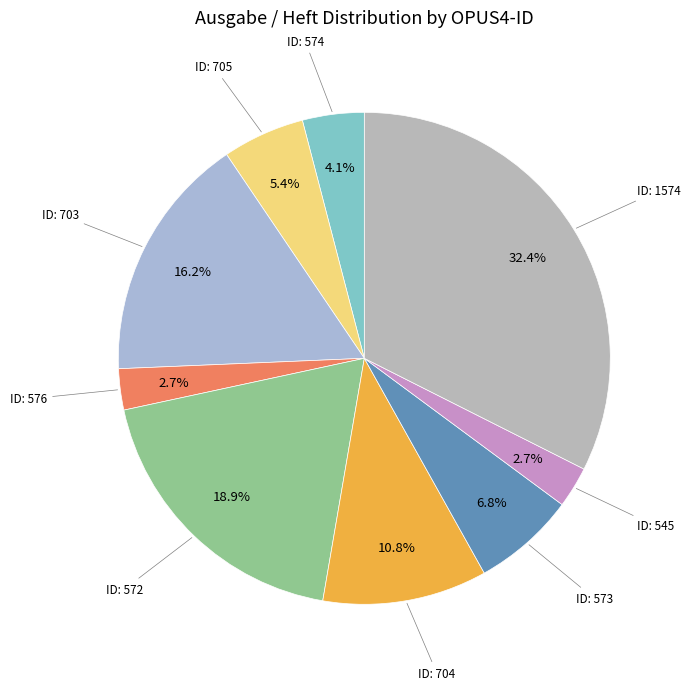

How many segments does this pie chart have?

9